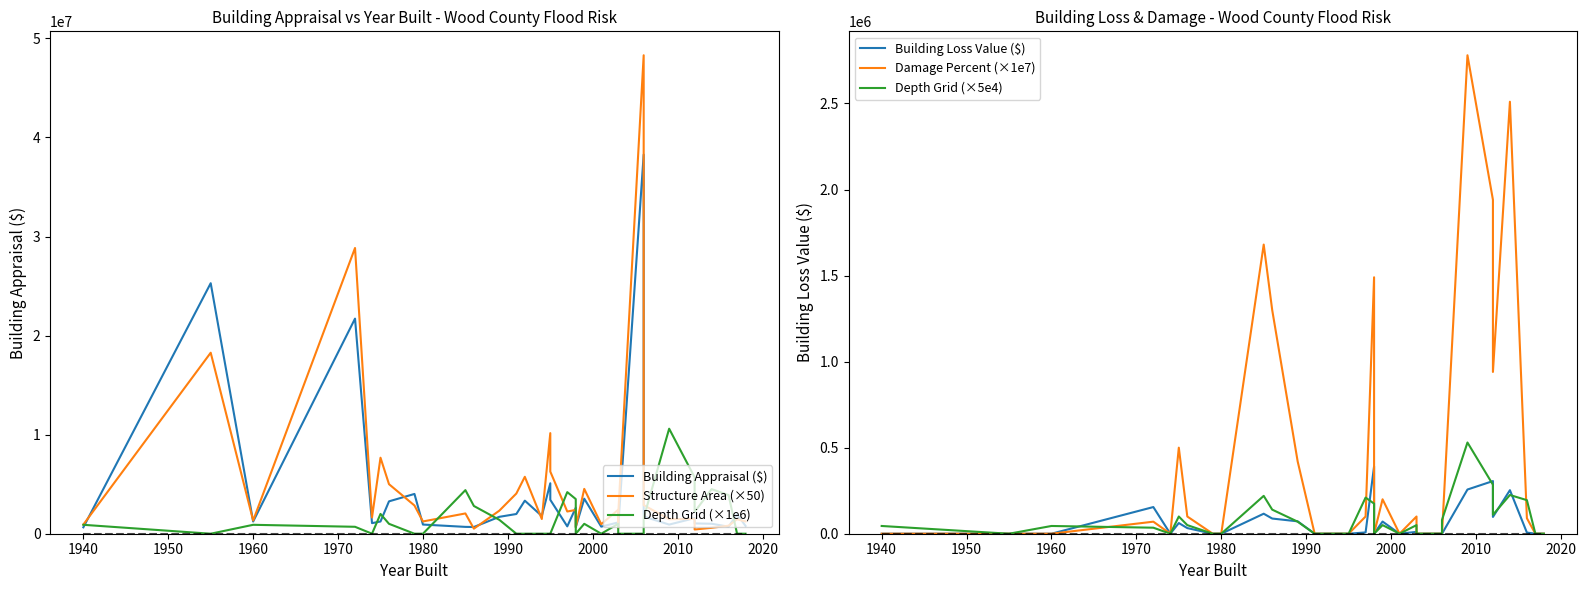

True or false: Structure Area (×50) has more than 0 points higher than both neighbors.

True